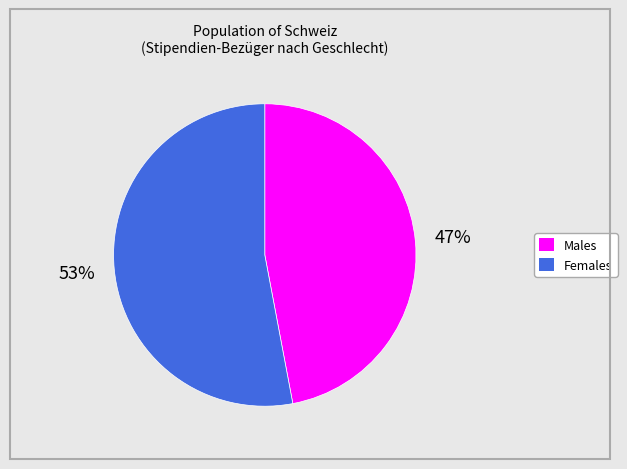

How many slices are in this pie chart?

2